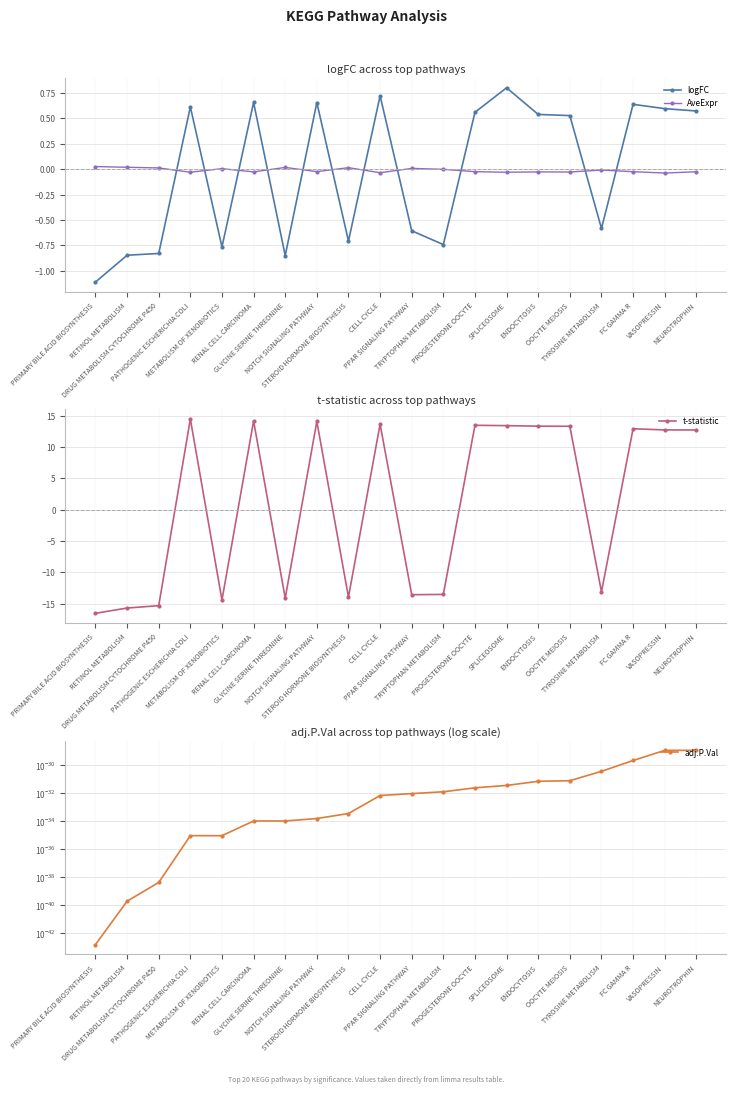

In logFC, how many points are lower than both neighbors (excluding endpoints)?

5